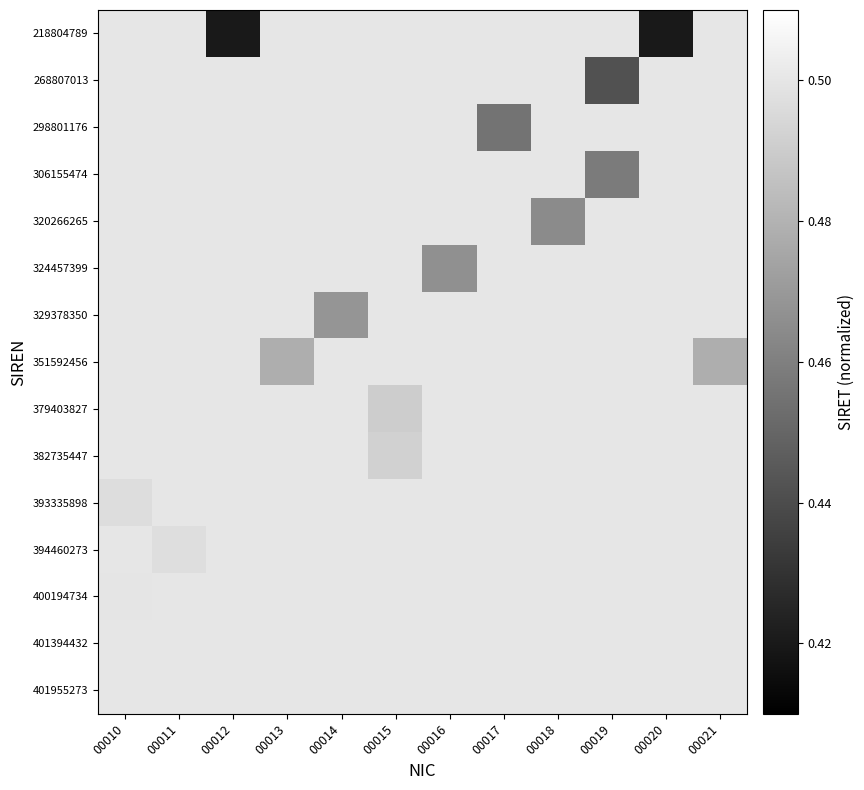

Between 00012 and 00018, which is larger?

00018